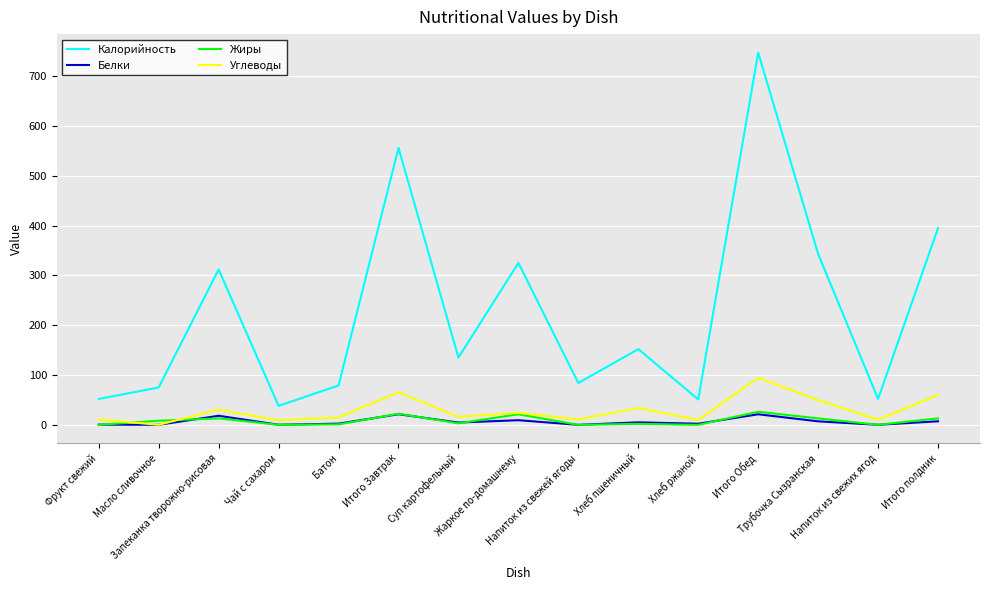

At which category is the sum across all series the highest?

Итого Обед